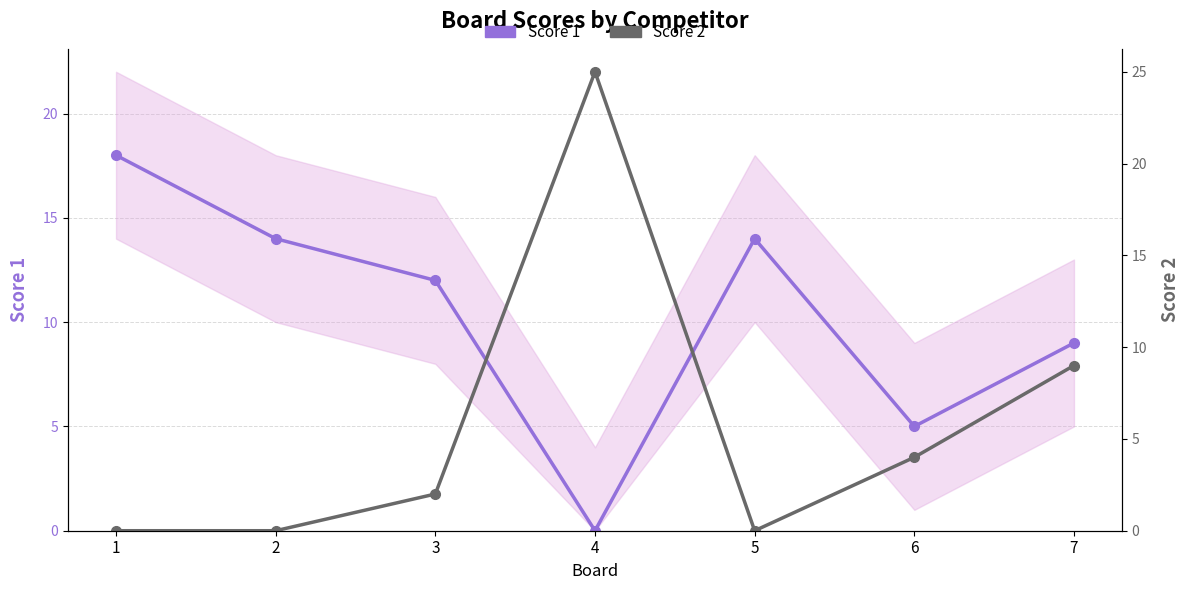

Reading left to right, list all the values displayed in this chart.

Score 1: 1=18	2=14	3=12	4=0	5=14	6=5	7=9
Score 2: 1=0	2=0	3=2	4=25	5=0	6=4	7=9